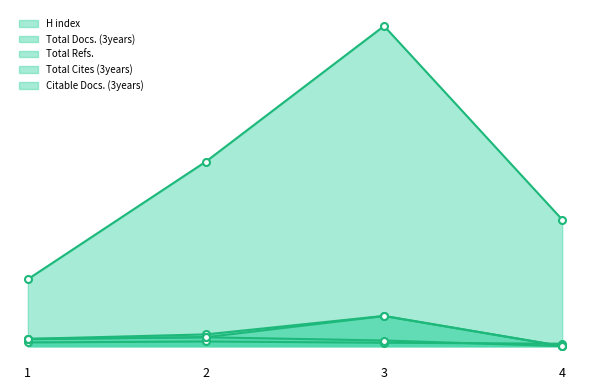

In Total Cites (3years), how many points are higher than both neighbors (excluding endpoints)?

1